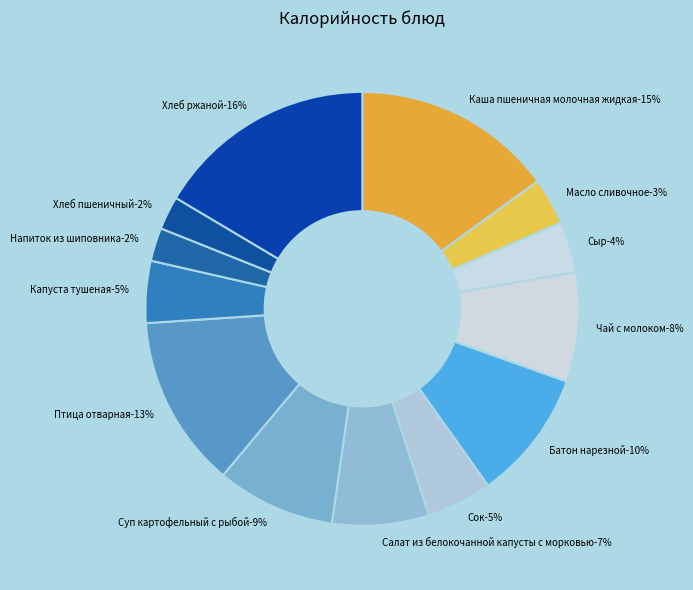

Is the sum of Сок and Птица отварная greater than half?

No